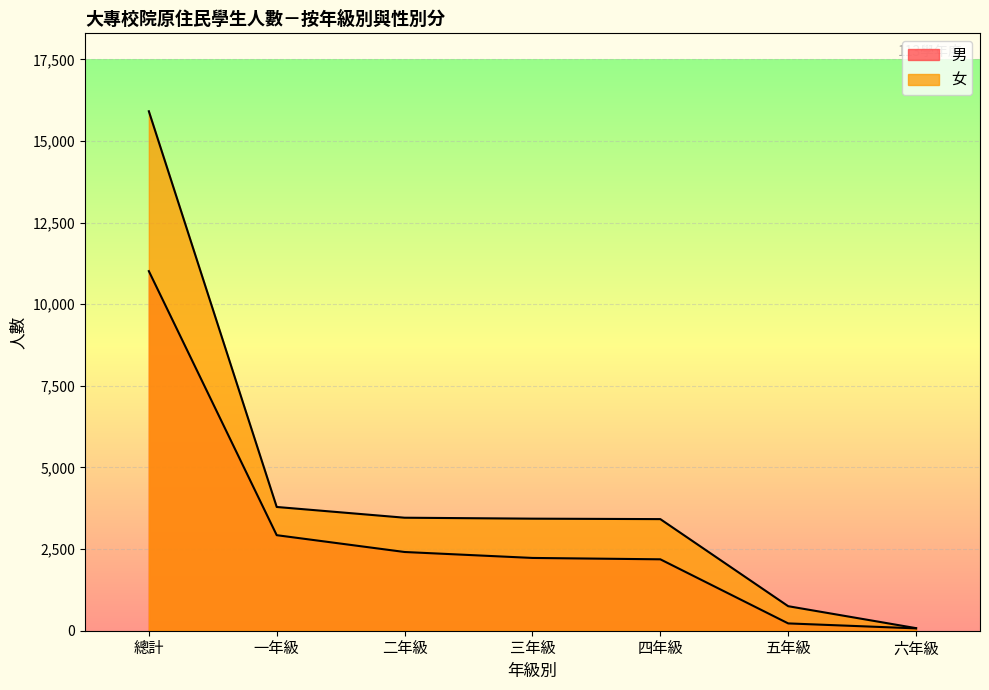

Does the chart display data point markers on the line(s)?

No